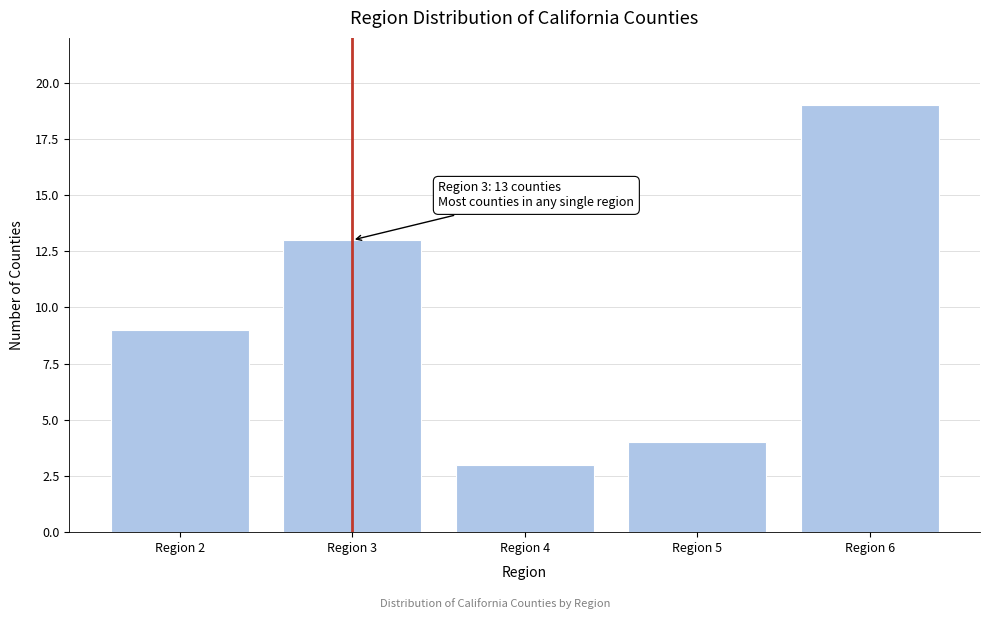

Reading left to right, list all the values displayed in this chart.

9	13	3	4	19